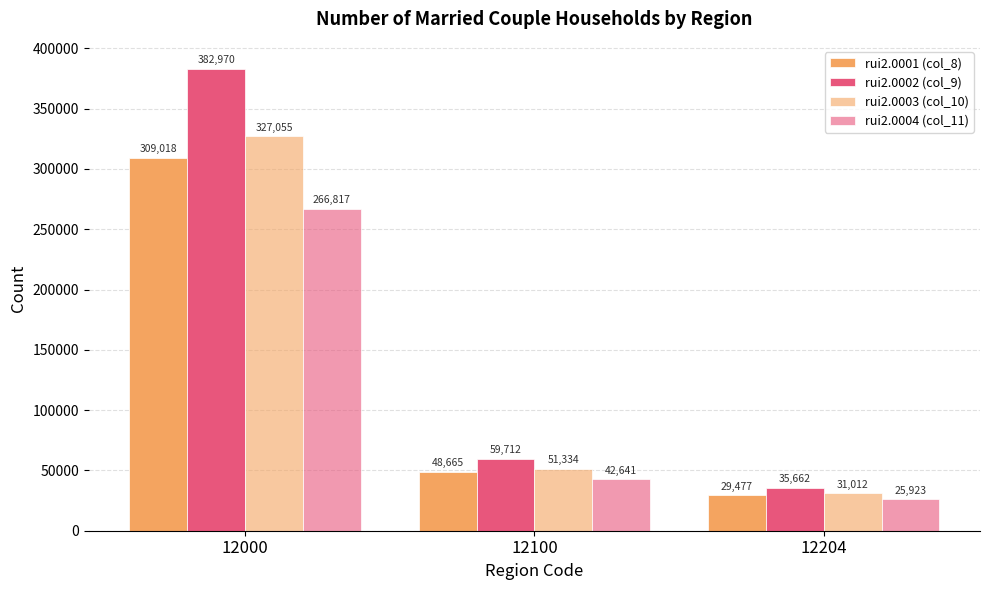

Reading right to left, transcribe all the data shown in this chart.

rui2.0001 (col_8): 29477	48665	309018
rui2.0002 (col_9): 35662	59712	382970
rui2.0003 (col_10): 31012	51334	327055
rui2.0004 (col_11): 25923	42641	266817